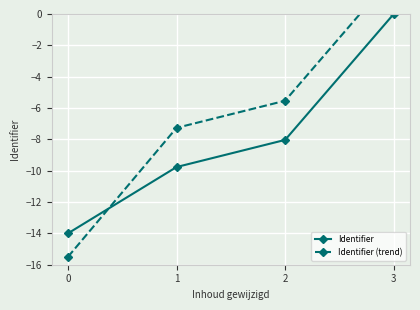

The Identifier series shows 0.0 at 3. True or false?

True